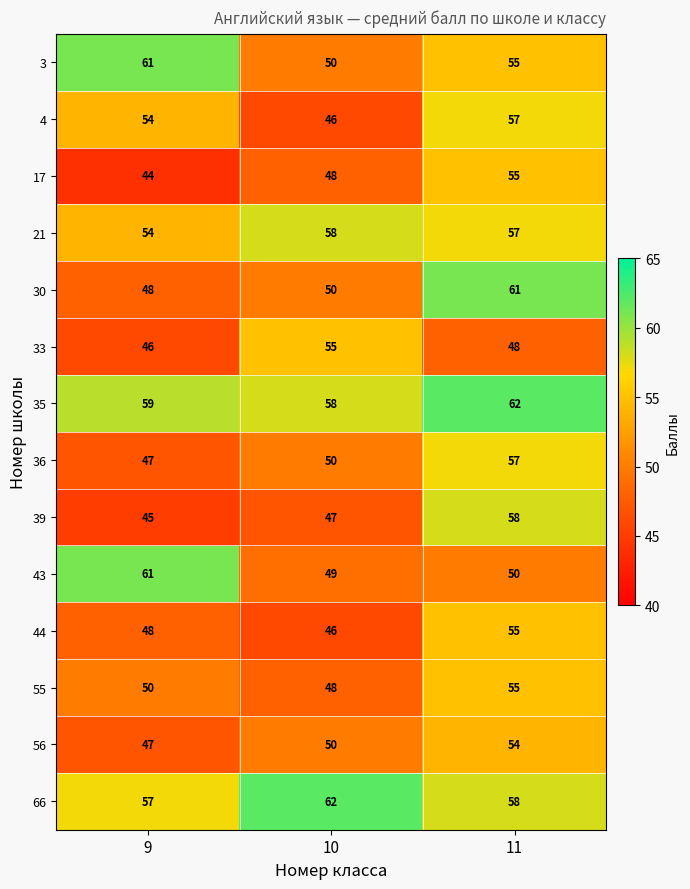

What is the sum of the 66 values at 9 and 11?

115